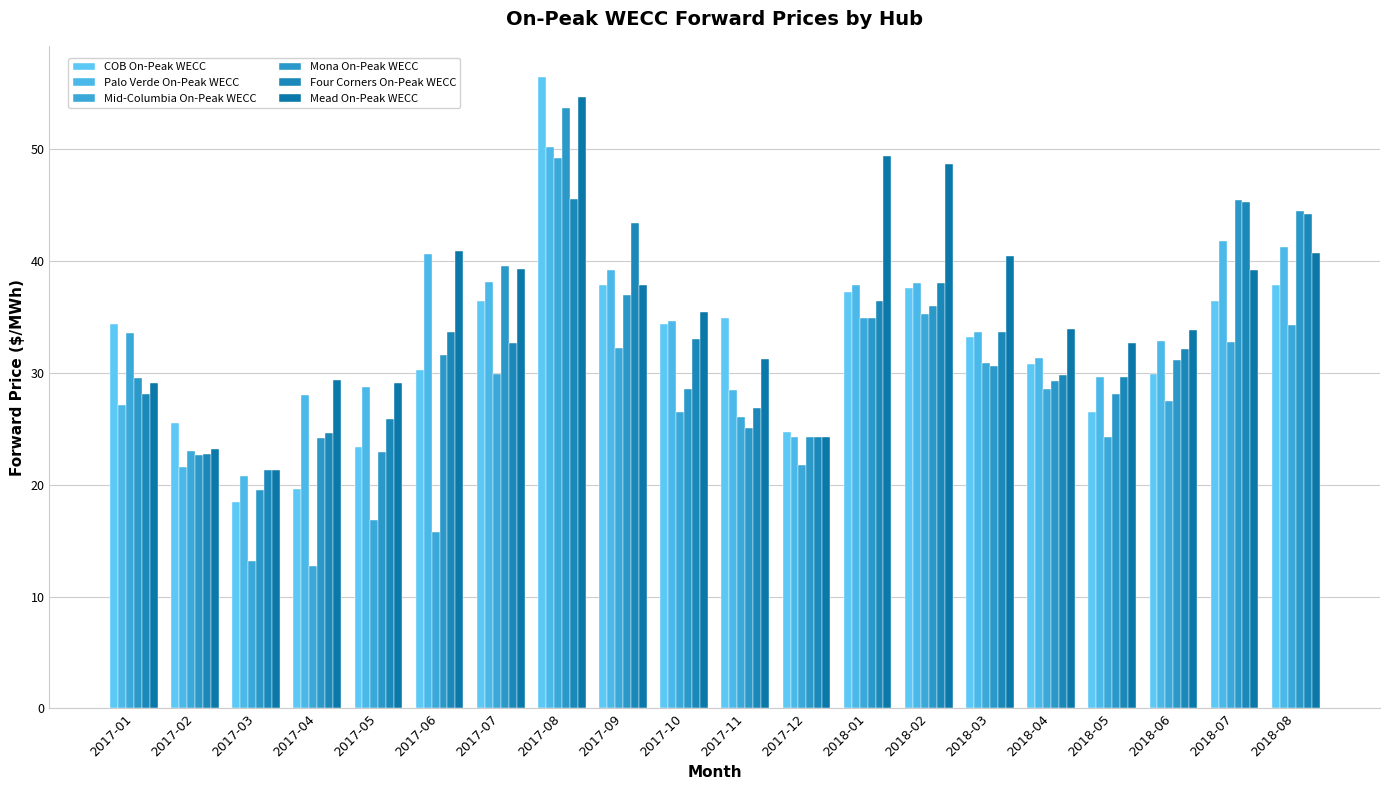

Does the chart contain stacked bars?

No